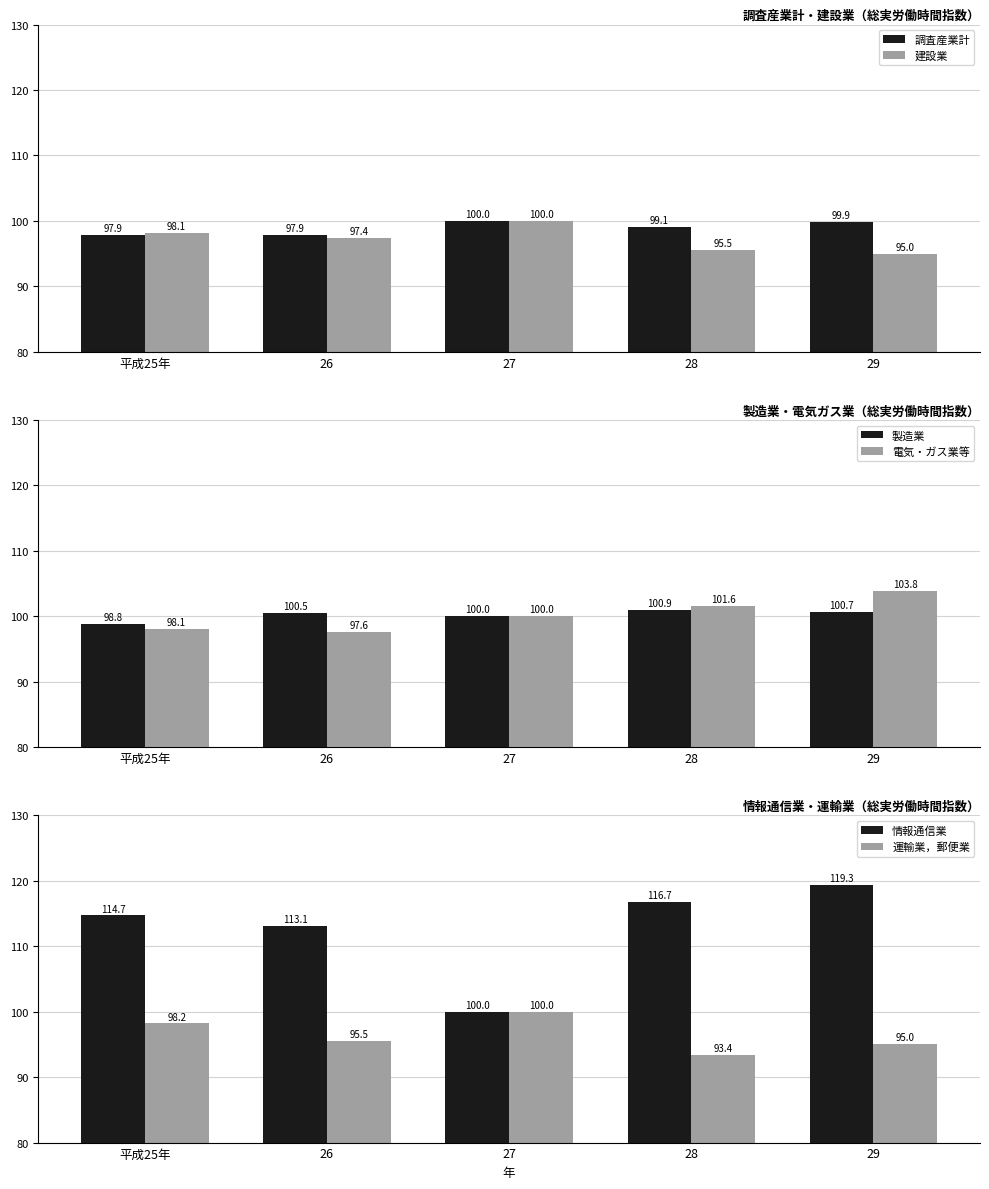

Reading left to right, transcribe all the data shown in this chart.

調査産業計: 97.9	97.9	100.0	99.1	99.9
建設業: 98.1	97.4	100.0	95.5	95.0
製造業: 98.8	100.5	100.0	100.9	100.7
電気・ガス業等: 98.1	97.6	100.0	101.6	103.8
情報通信業: 114.7	113.1	100.0	116.7	119.3
運輸業，郵便業: 98.2	95.5	100.0	93.4	95.0